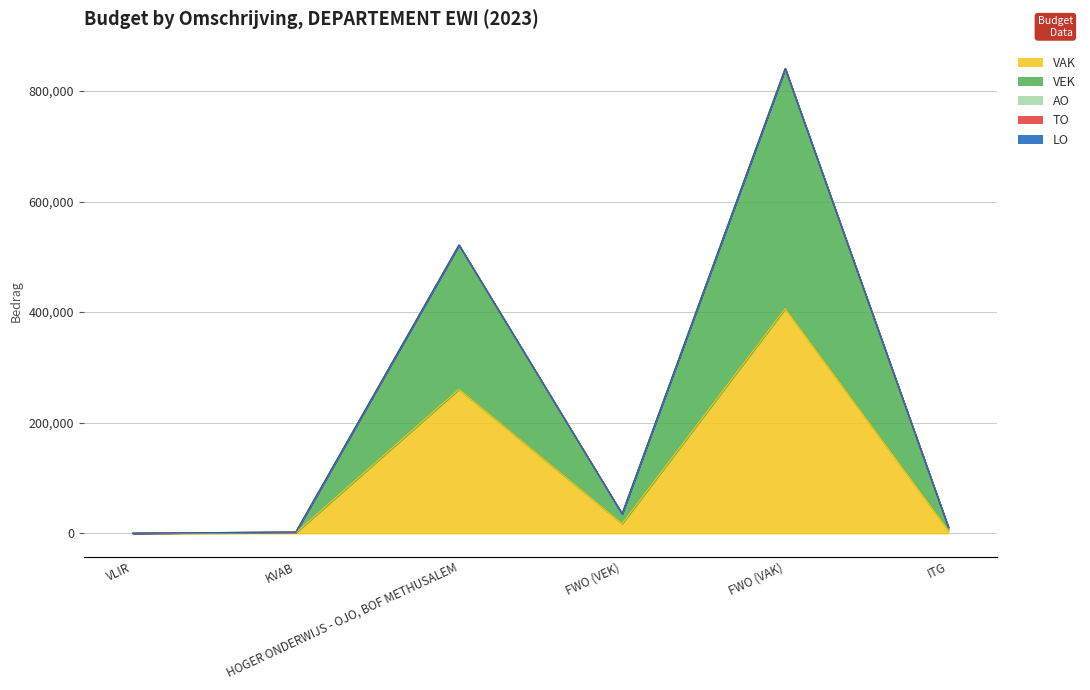

Reading left to right, transcribe all the data shown in this chart.

VAK: VLIR=118	KVAB=1166	HOGER ONDERWIJS - OJO, BOF METHUSALEM=260629	FWO (VEK)=17550	FWO (VAK)=406264	ITG=5443
VEK: VLIR=118	KVAB=1166	HOGER ONDERWIJS - OJO, BOF METHUSALEM=260629	FWO (VEK)=17550	FWO (VAK)=434030	ITG=5443
AO: VLIR=0	KVAB=0	HOGER ONDERWIJS - OJO, BOF METHUSALEM=0	FWO (VEK)=0	FWO (VAK)=0	ITG=0
TO: VLIR=0	KVAB=0	HOGER ONDERWIJS - OJO, BOF METHUSALEM=0	FWO (VEK)=0	FWO (VAK)=0	ITG=0
LO: VLIR=0	KVAB=0	HOGER ONDERWIJS - OJO, BOF METHUSALEM=0	FWO (VEK)=0	FWO (VAK)=0	ITG=0